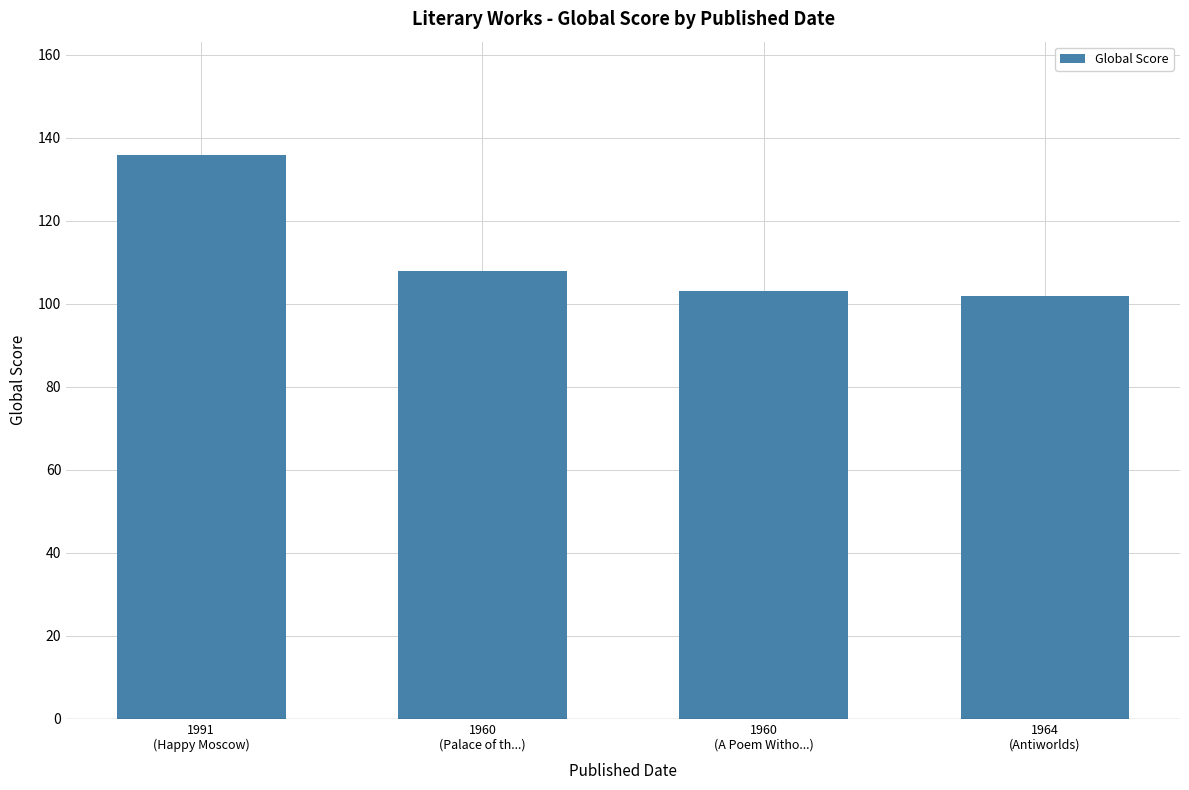

How many bars are there in total?

4